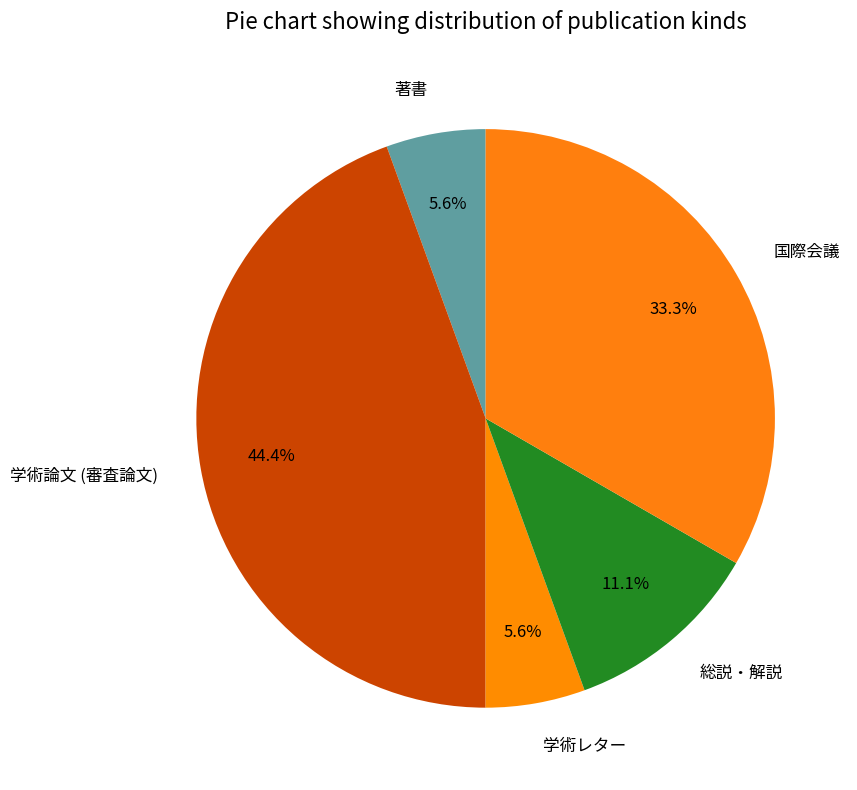

To the nearest percent, what percentage of the pie is 総説・解説?

11%